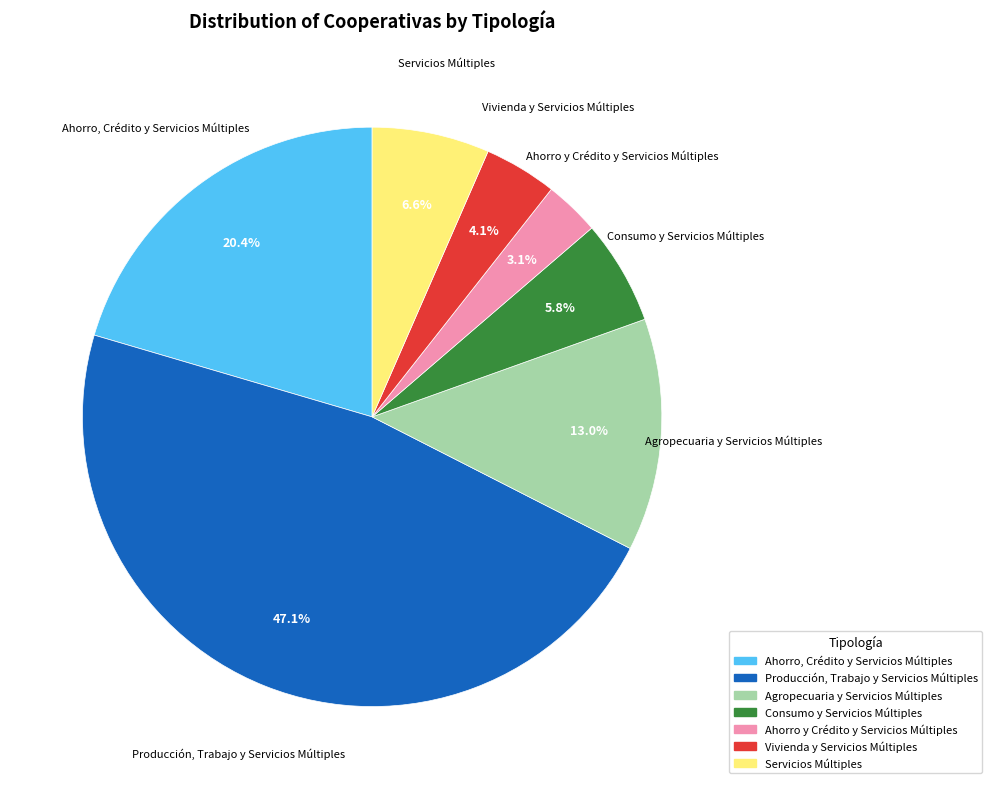

How much of the chart is everything except Agropecuaria y Servicios Múltiples?

87.0%